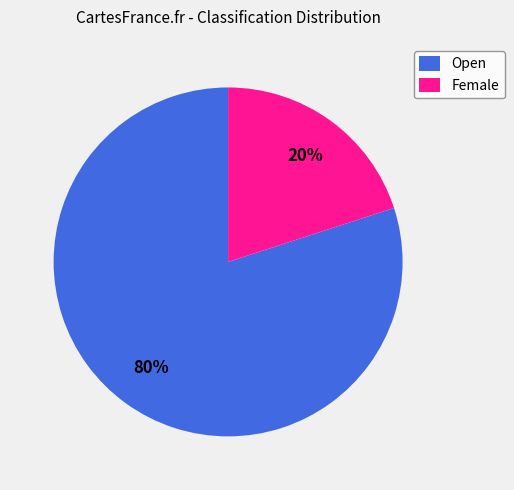

What is the largest slice in the pie chart?

Open